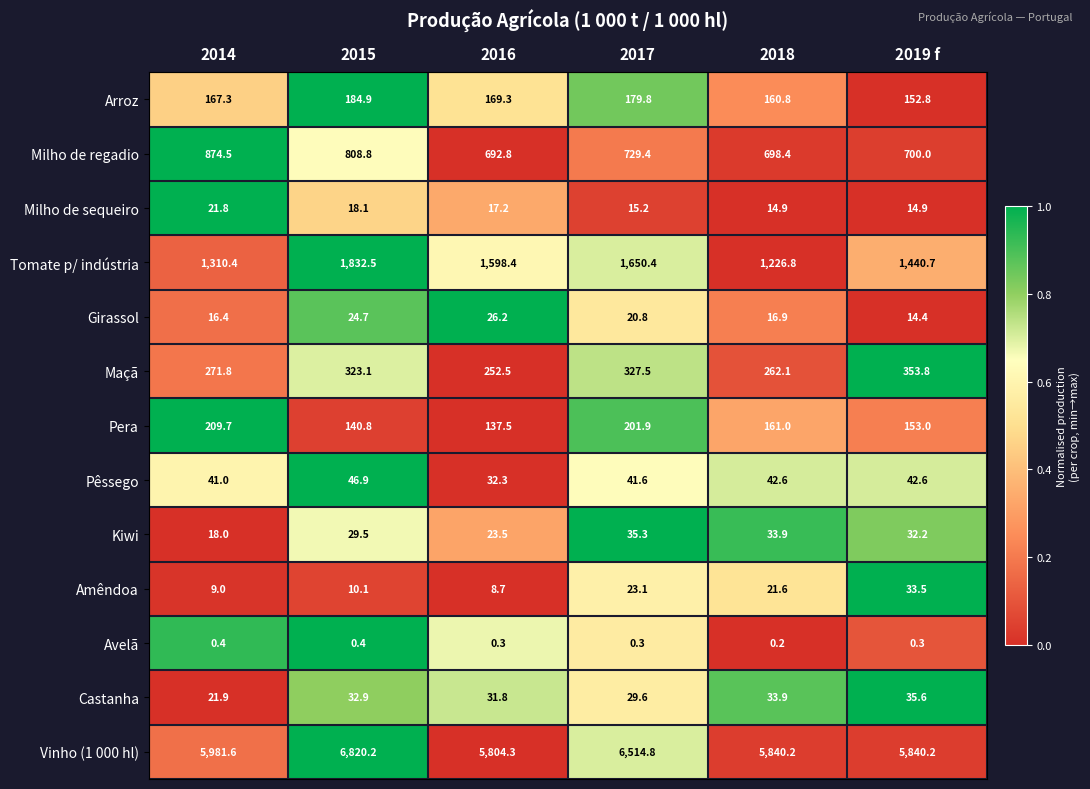

Where does the Pêssego series first go above 42?

2015